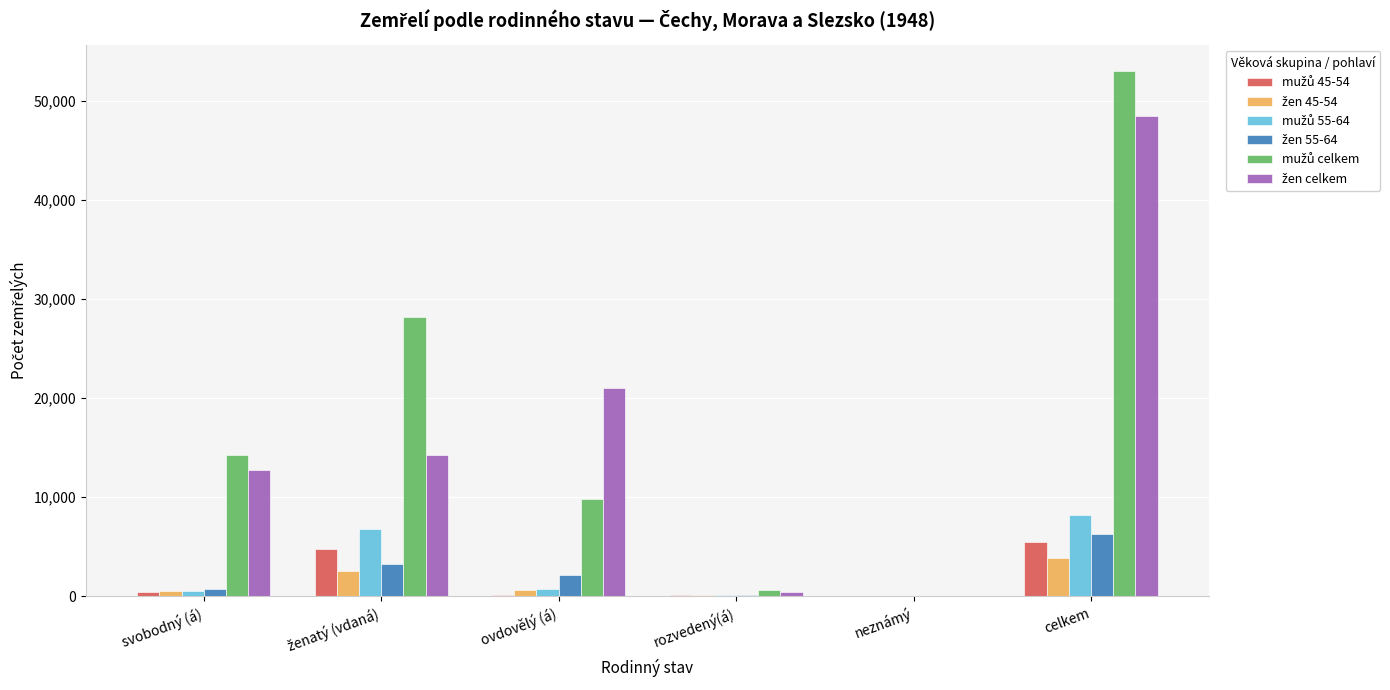

What is the maximum value shown in the chart?

53001